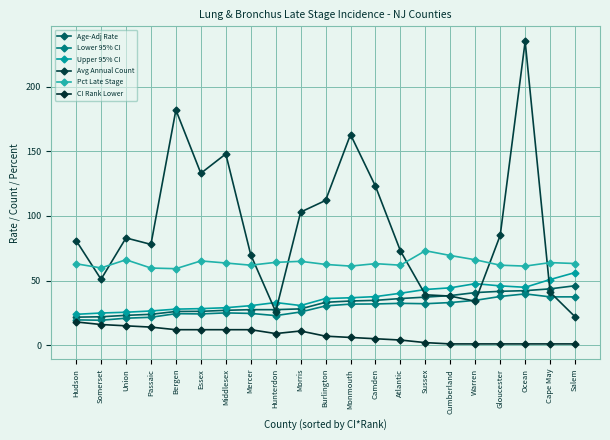

True or false: CI Rank Lower and Avg Annual Count intersect in this chart.

False